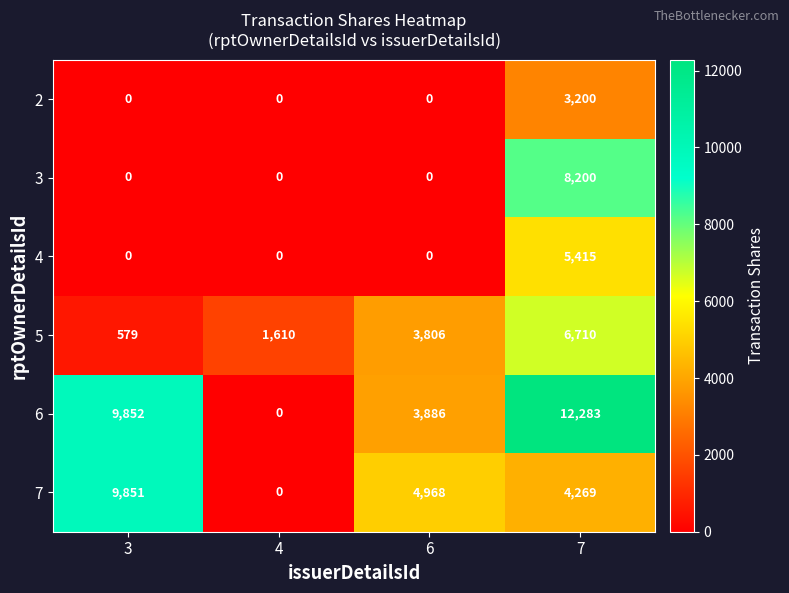

Reading right to left, what are all the values shown in this chart?

2: 3200	0	0	0
3: 8200	0	0	0
4: 5415	0	0	0
5: 6710	3806	1610	579
6: 12283	3886	0	9852
7: 4269	4968	0	9851